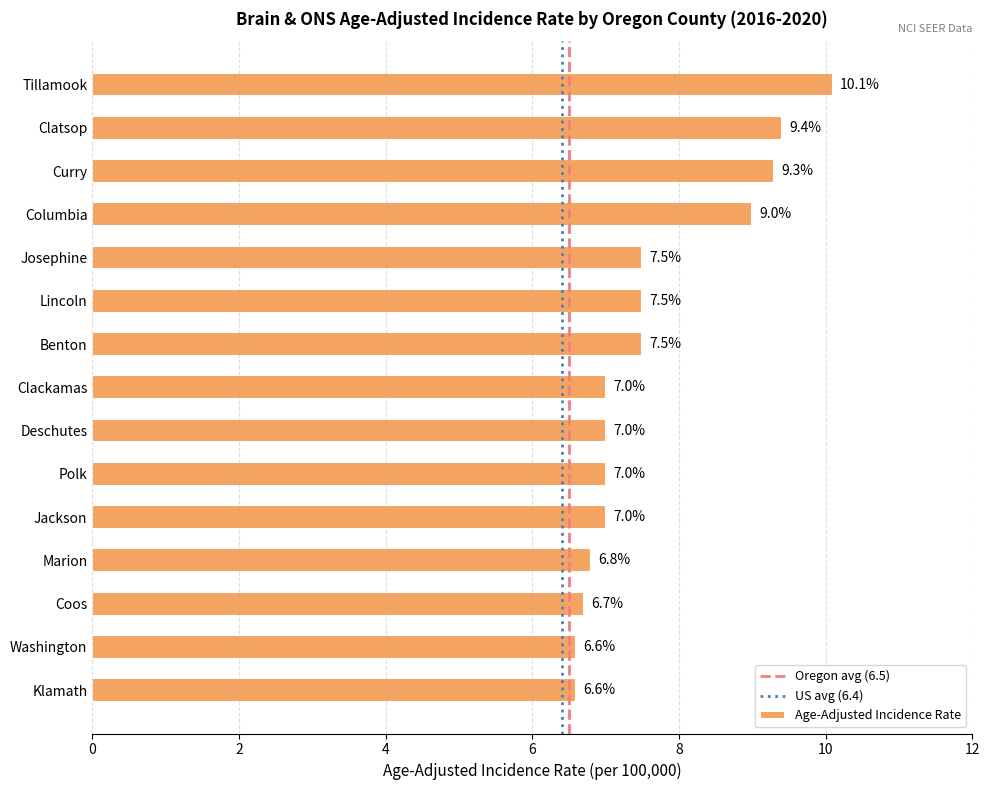

What position from the bottom is Curry?

13